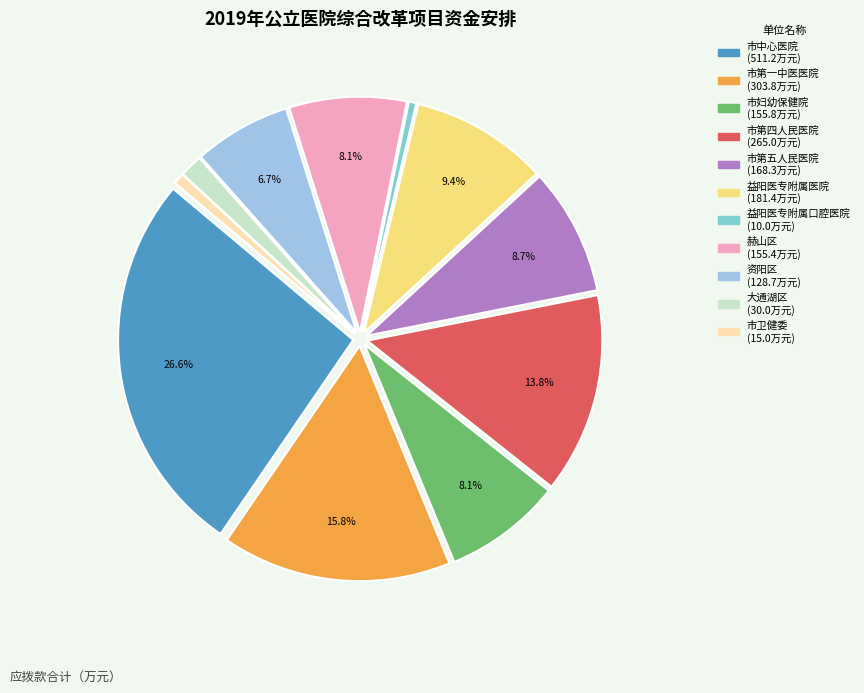

What percentage is the 市妇幼保健院 slice, to the nearest percent?

8%